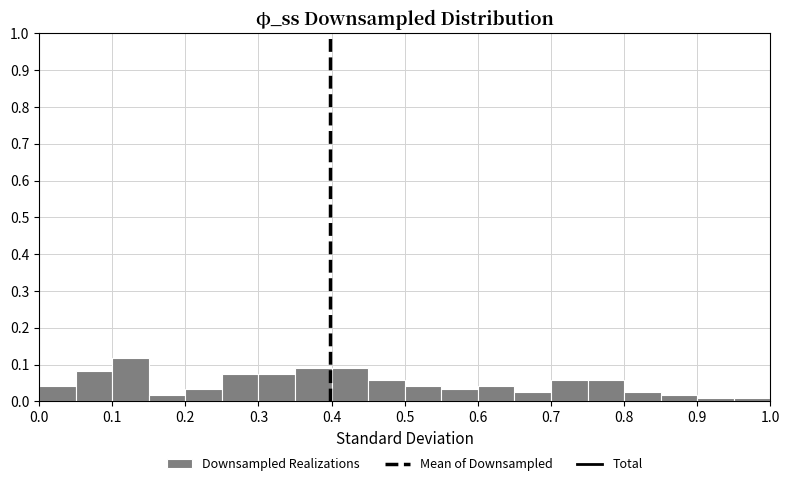

Reading left to right, list every bar in this chart as the range it spans on the x-axis followed by its height. The values are not printed on the chart, so give them approximately, as read against the axis.

0.00 to 0.05: 0.04
0.05 to 0.10: 0.08
0.10 to 0.15: 0.12
0.15 to 0.20: 0.02
0.20 to 0.25: 0.03
0.25 to 0.30: 0.08
0.30 to 0.35: 0.08
0.35 to 0.40: 0.09
0.40 to 0.45: 0.09
0.45 to 0.50: 0.06
0.50 to 0.55: 0.04
0.55 to 0.60: 0.03
0.60 to 0.65: 0.04
0.65 to 0.70: 0.03
0.70 to 0.75: 0.06
0.75 to 0.80: 0.06
0.80 to 0.85: 0.03
0.85 to 0.90: 0.02
0.90 to 0.95: under 0.01
0.95 to 1.00: under 0.01